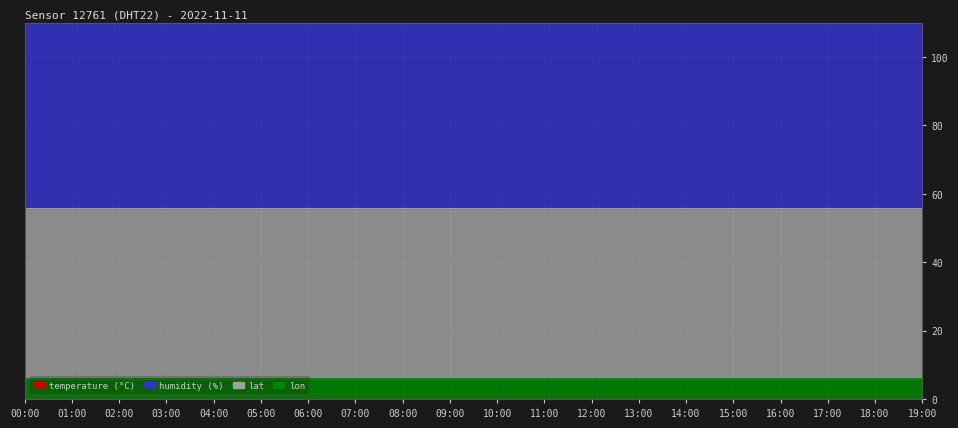

What are all the series names shown in the legend?

temperature, humidity, lat, lon